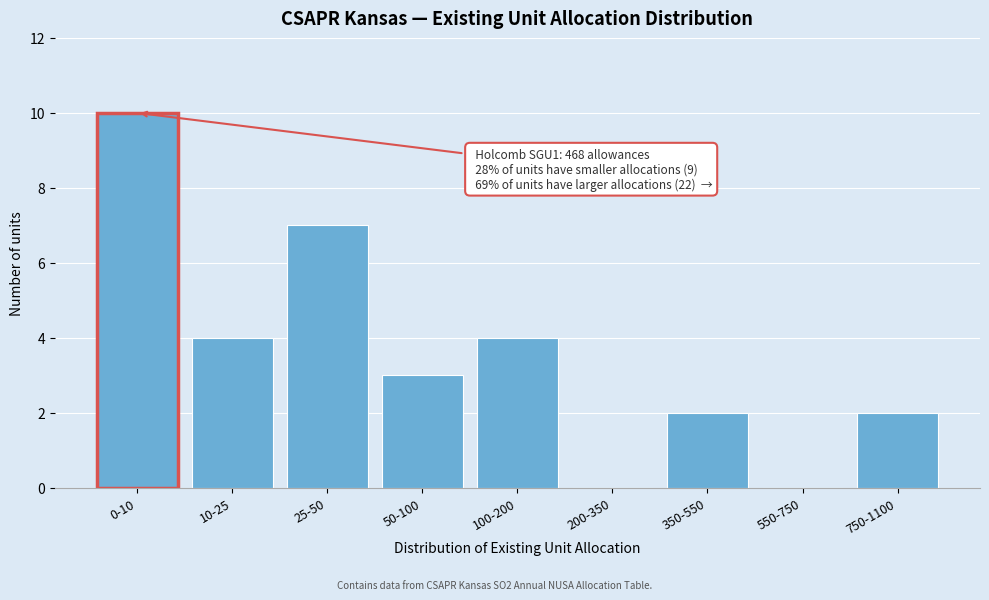

Reading left to right, list all the values displayed in this chart.

0-10=10	10-25=4	25-50=7	50-100=3	100-200=4	200-350=0	350-550=2	550-750=0	750-1100=2